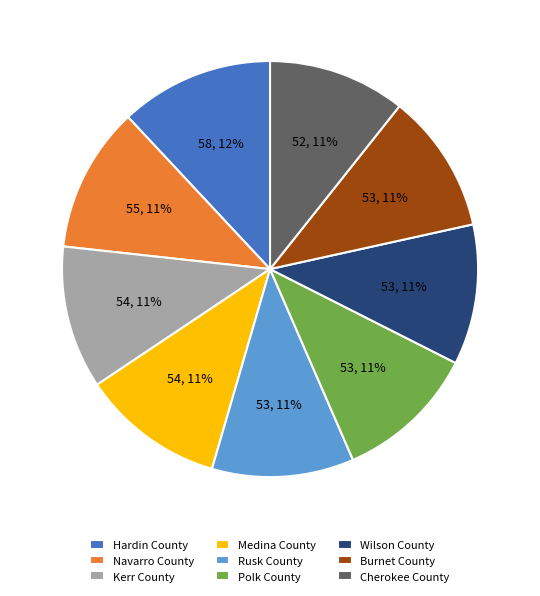

To the nearest percent, what portion does Wilson County represent?

11%